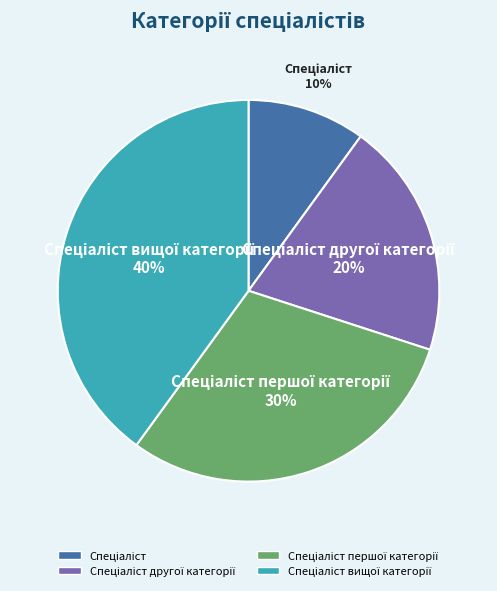

Does any single category account for the majority?

No